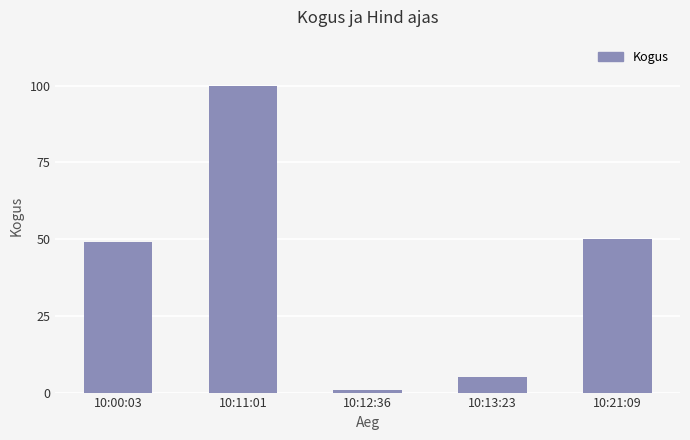

How many bars are there in total?

5